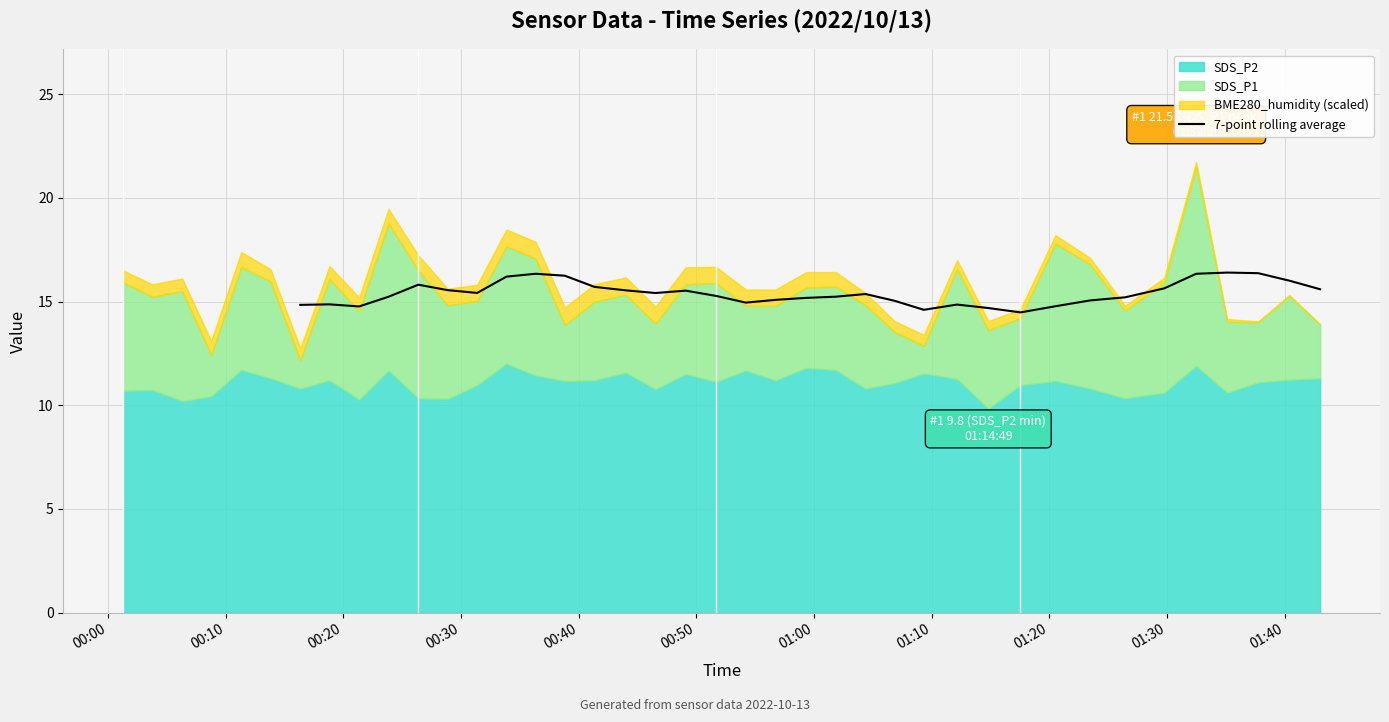

True or false: there are more than 1 points higher than both neighbors.

True